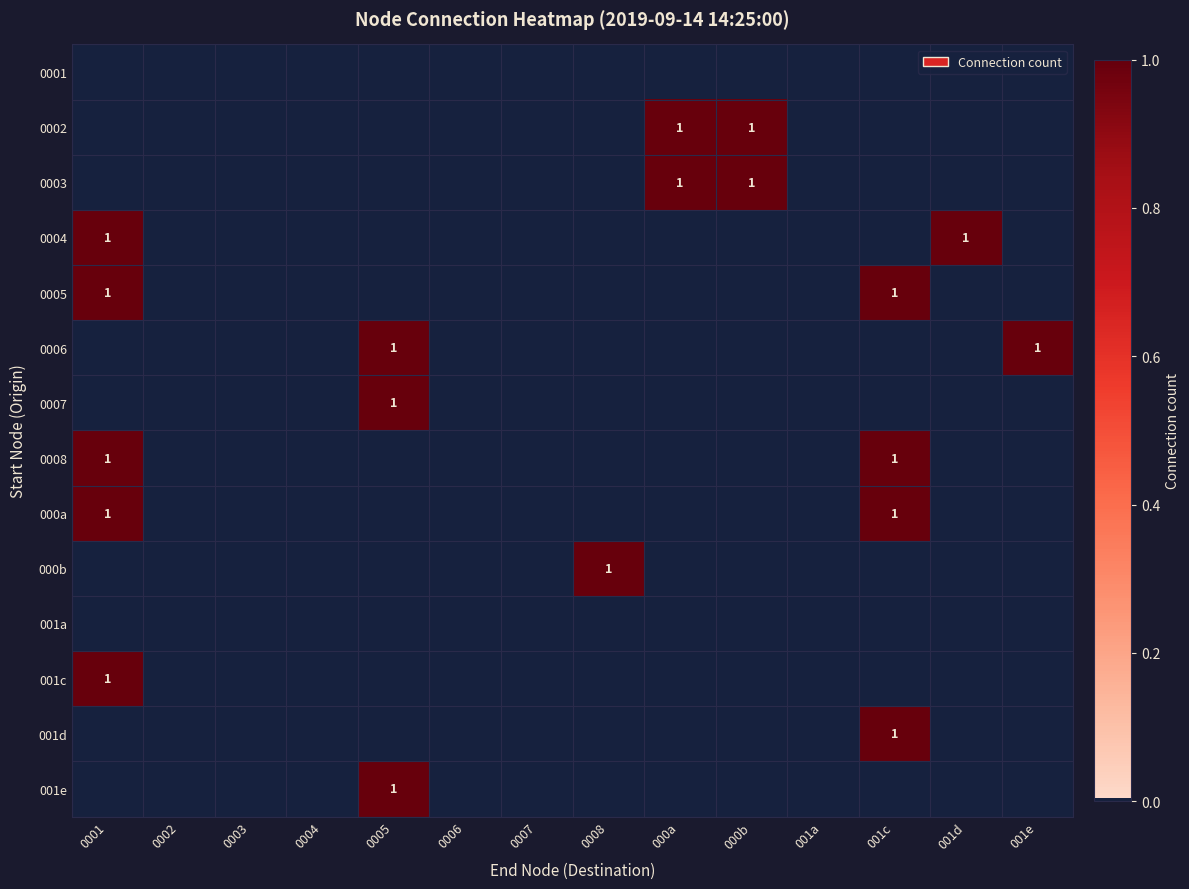

List the series in order of their peak value, highest first.

0002, 0003, 0004, 0005, 0006, 0007, 0008, 000a, 000b, 001c, 001d, 001e, 0001, 001a